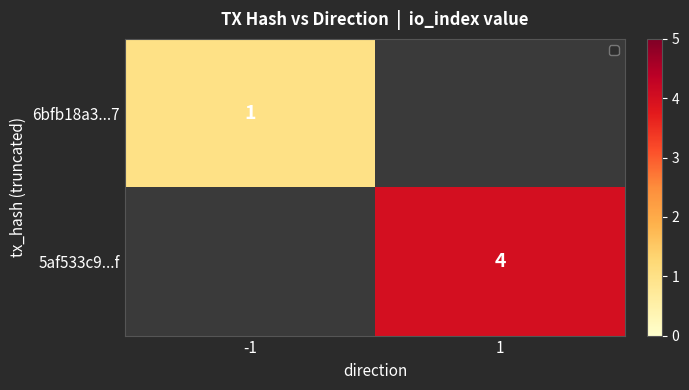

The 6bfb18a3...7 series shows 0 at -1. True or false?

False